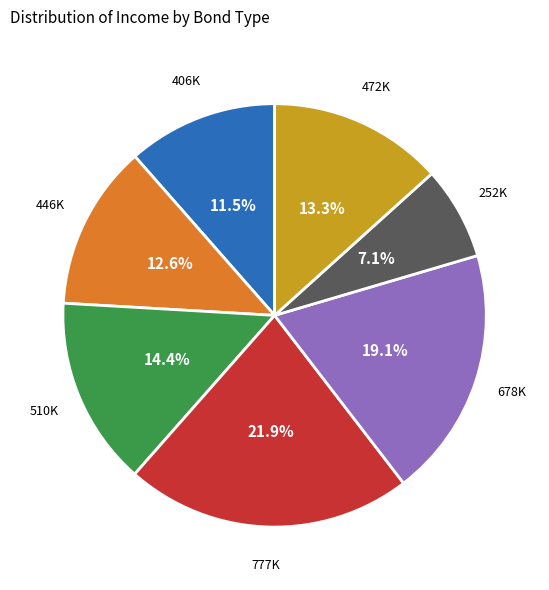

Does any single category account for the majority?

No